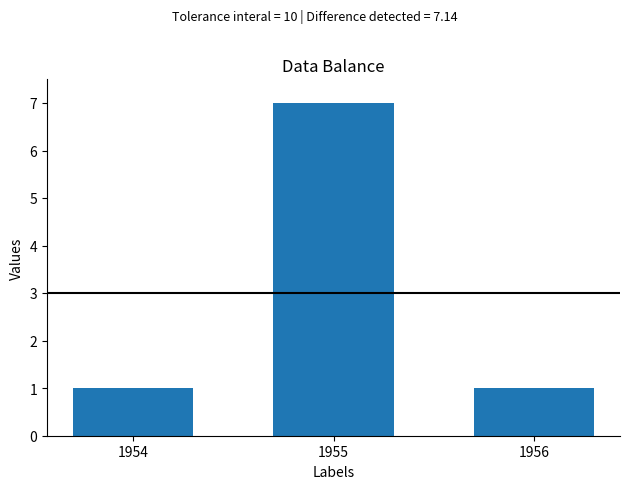

The chart shows a value of 12 at 1955. True or false?

False